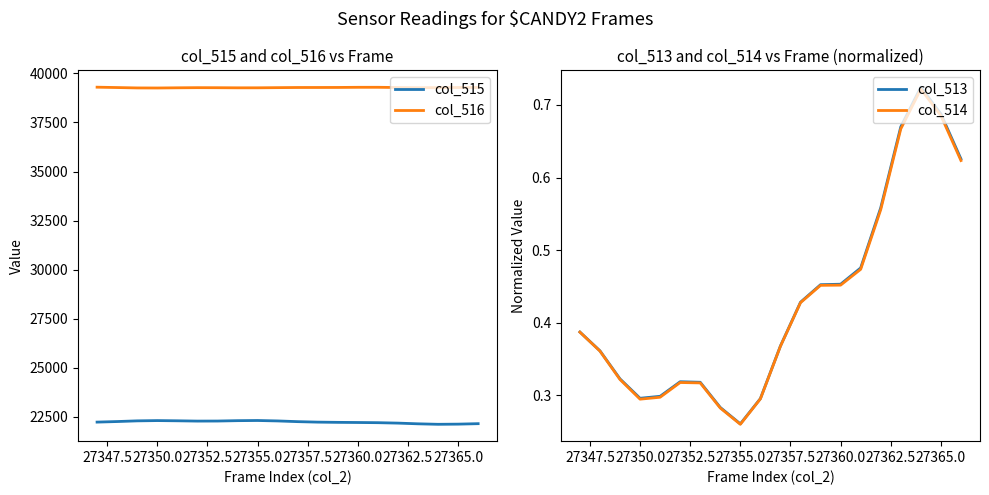

True or false: col_515 and col_516 cross at least once.

False